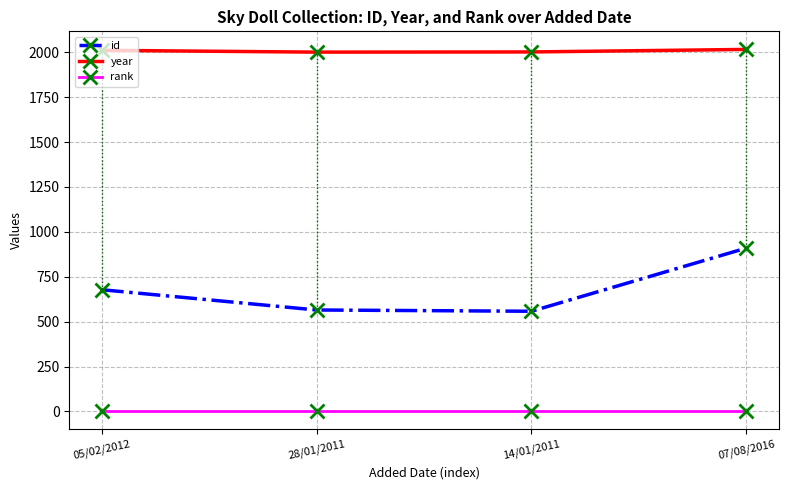

How many lines are shown in the chart?

3